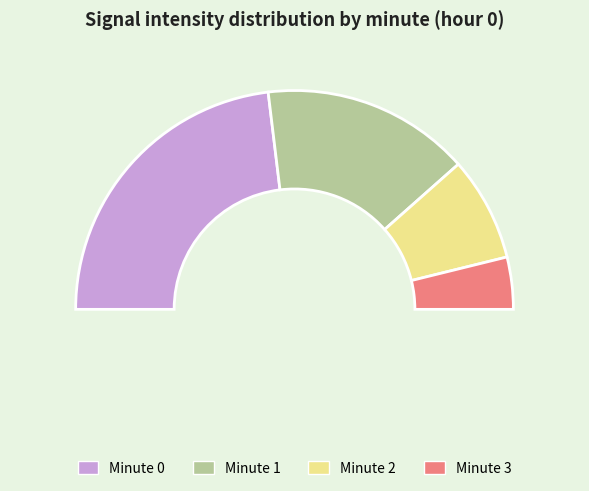

How many slices are in this pie chart?

4